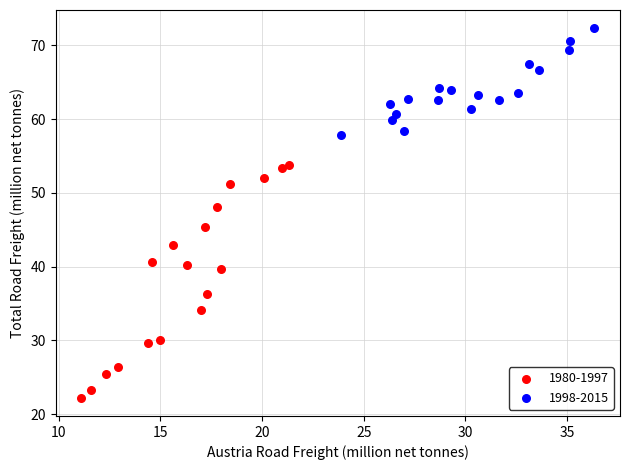

Which series contains the highest Y value?

1998-2015